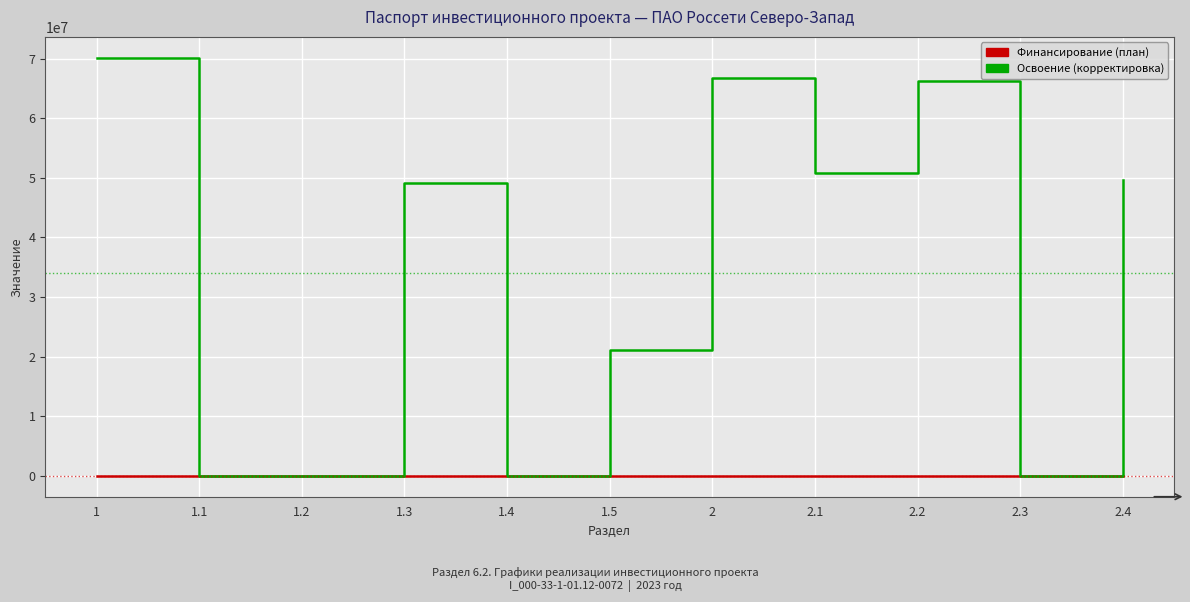

Is this an area chart (filled region under the line)?

No